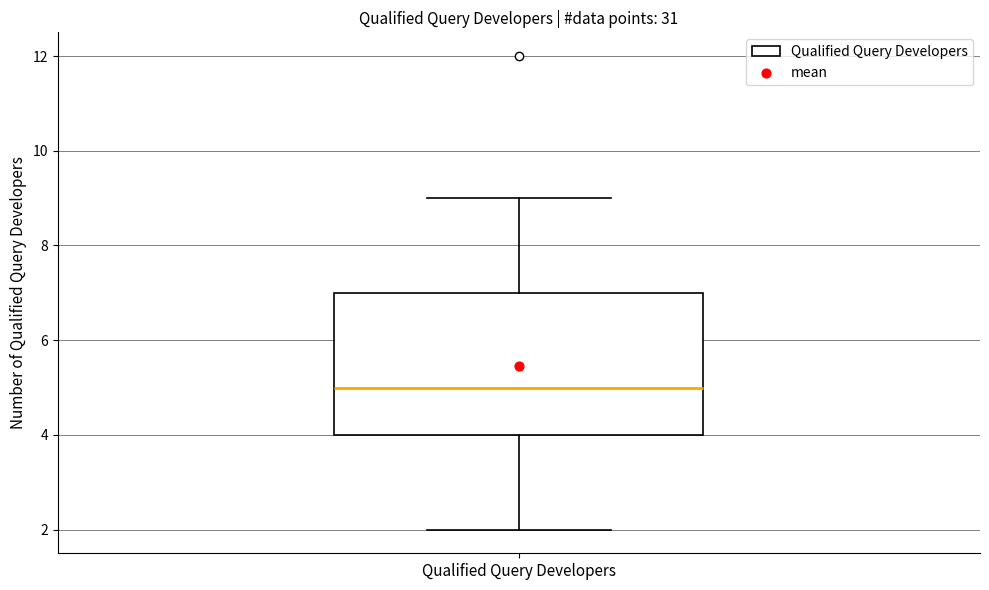

Read this box plot against the y-axis: the position of the median line, the range covered by the box, and the ends of both whiskers. The values are not printed on the chart, so give them approximately, as read against the axis.

median 5, box 4 to 7, whiskers 2 to 9